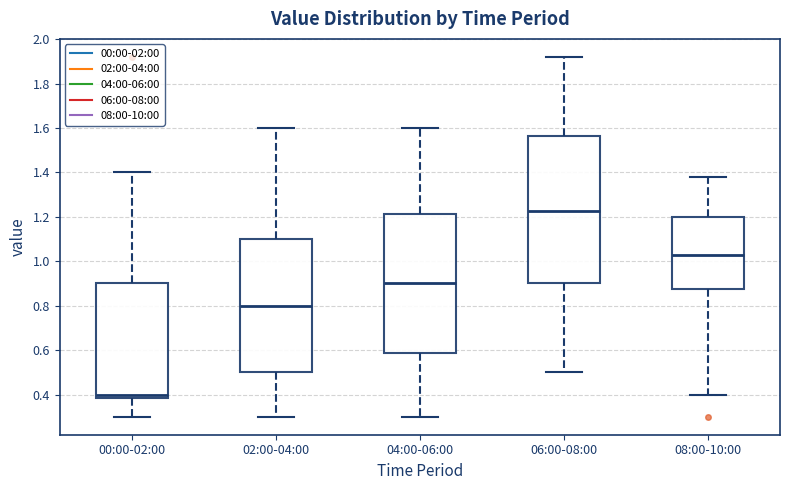

Which box's median line is the highest?

06:00-08:00